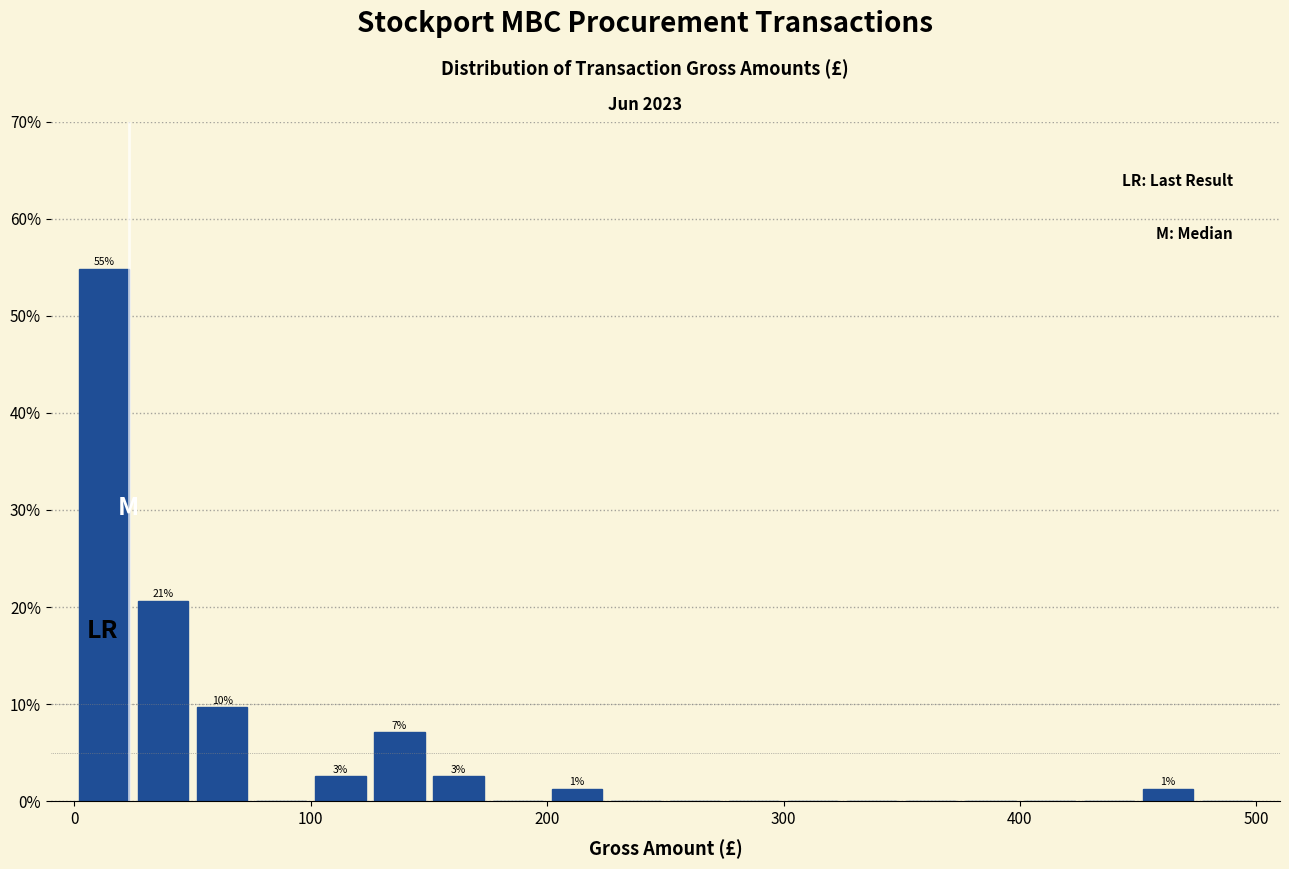

Read against the x-axis, roughly where is the centre of the tallest bar?

10